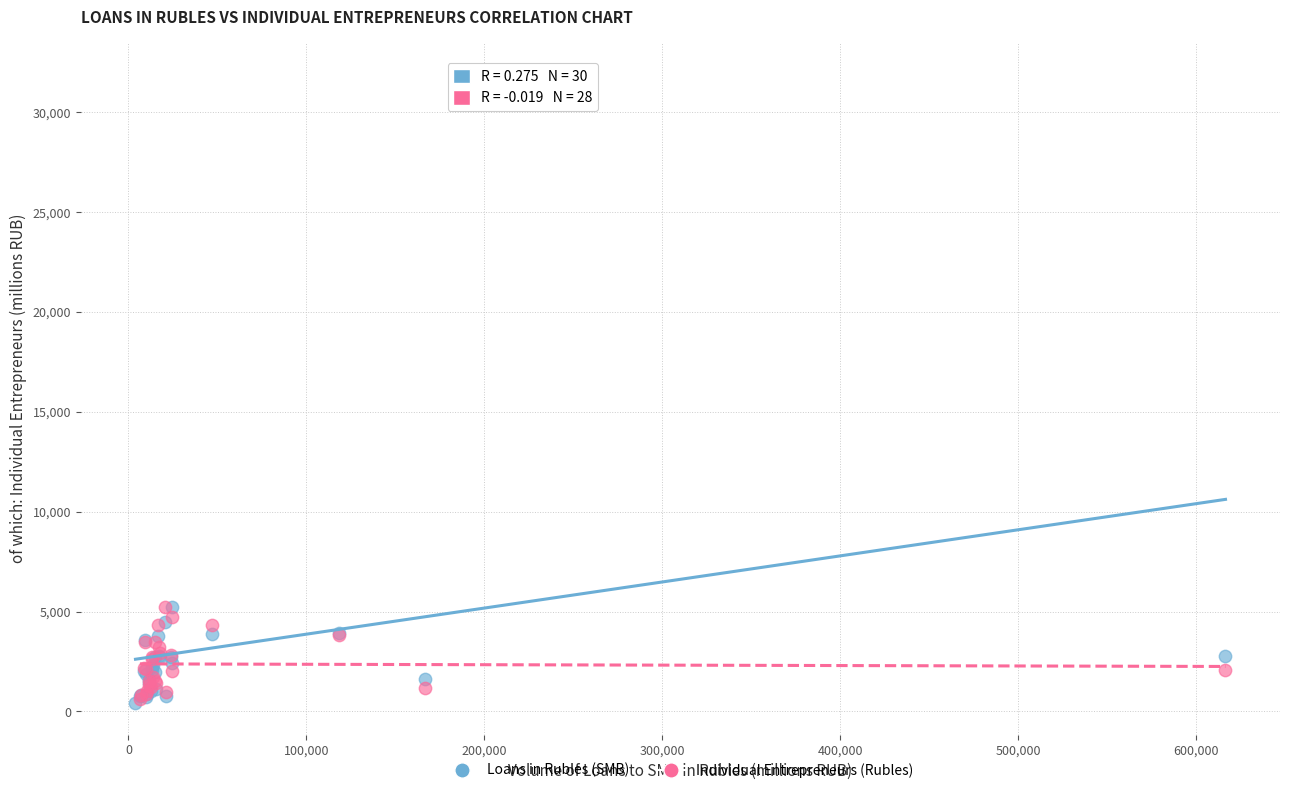

Which series reaches the maximum Y coordinate?

Loans in Rubles (SMB)